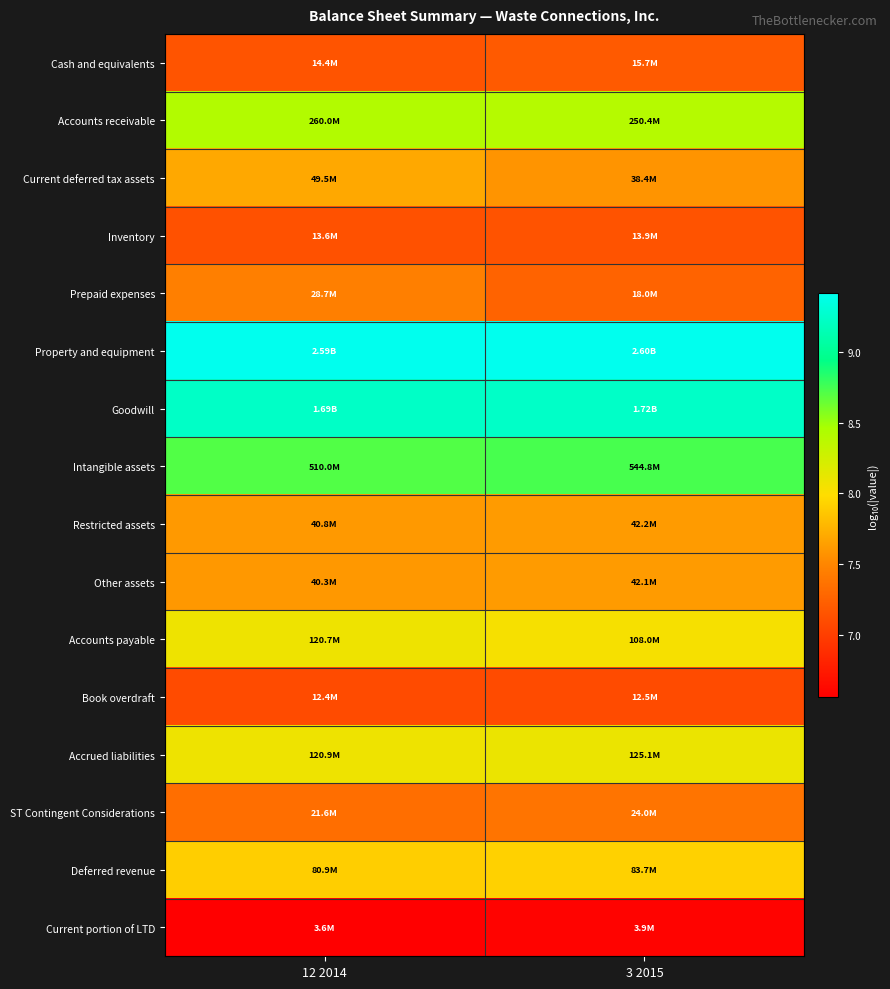

At how many categories does at least one series exceed 9?

2